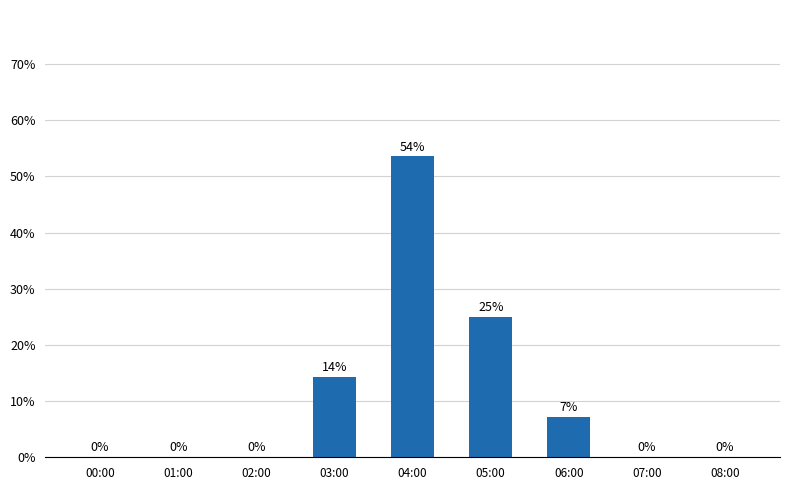

The chart shows a value of 44.7 at 05:00. True or false?

False